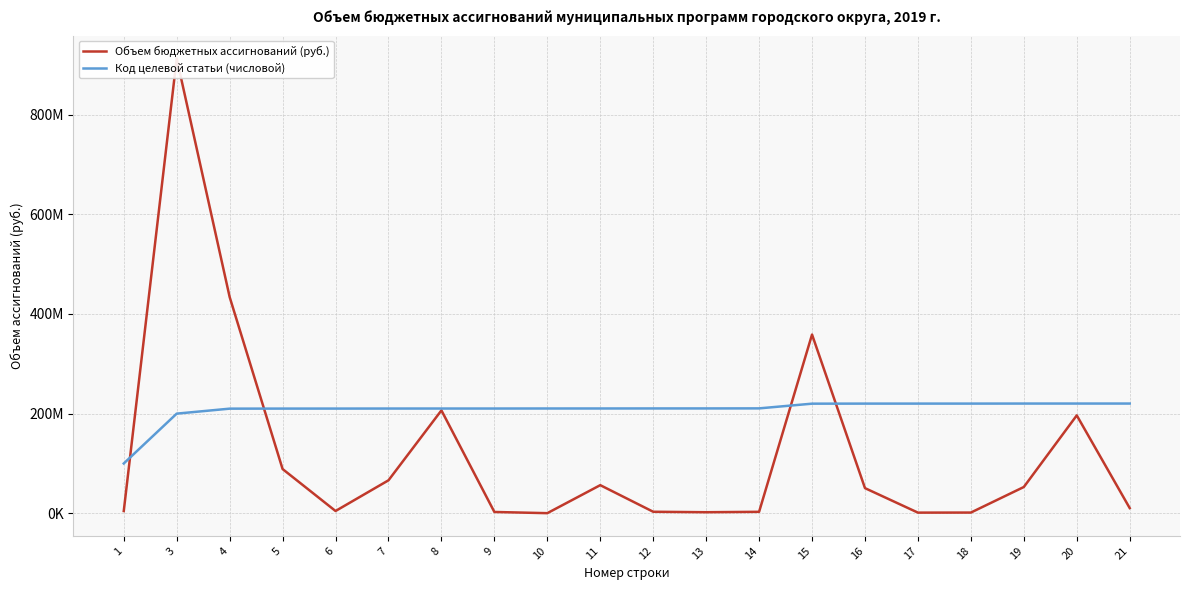

The Код целевой статьи (числовой) series shows 220245310.0 at 20. True or false?

True